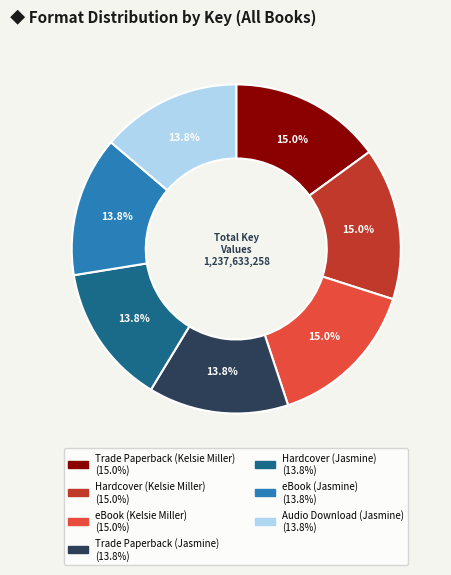

Is it true that Hardcover (Jasmine) is 14% of the pie?

True